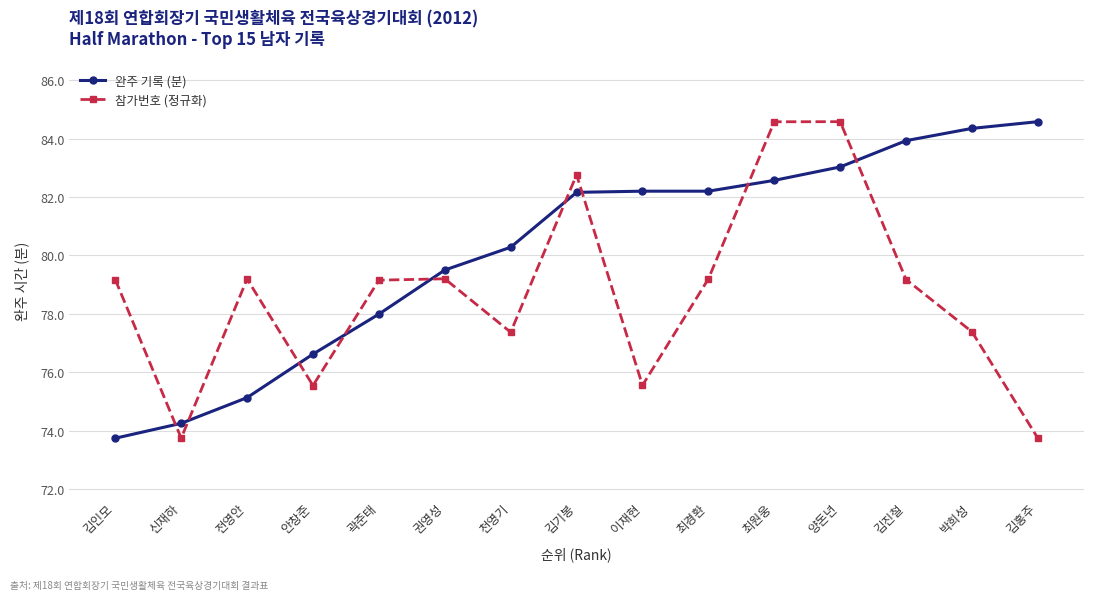

True or false: 완주 기록 (분) has more than 1 points higher than both neighbors.

False